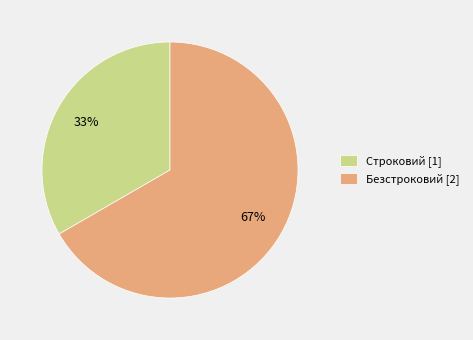

How many slices are in this pie chart?

2